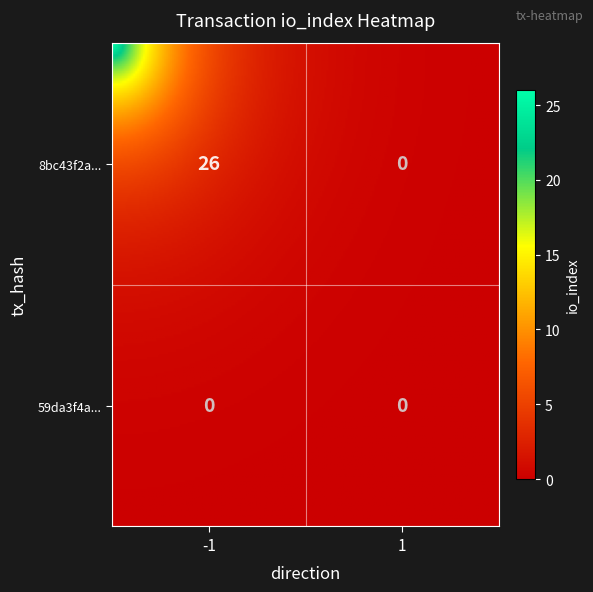

The value of 8bc43f2a4fcbeb506e79eb987625c411aac5577 at io_index is 26. True or false?

True